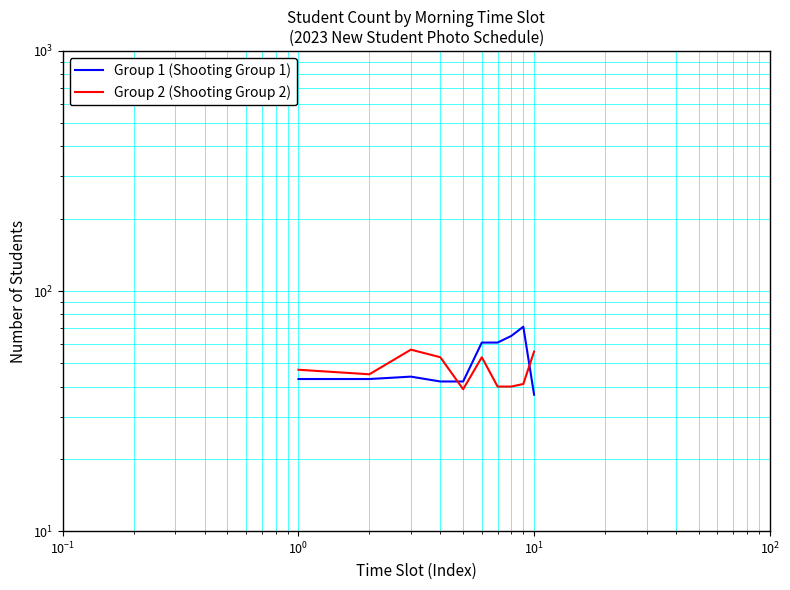

Is the value of Group 1 (Shooting Group 1) at $\mathdefault{10^{3}}$ greater than the value of Group 2 (Shooting Group 2) at 6?

Yes